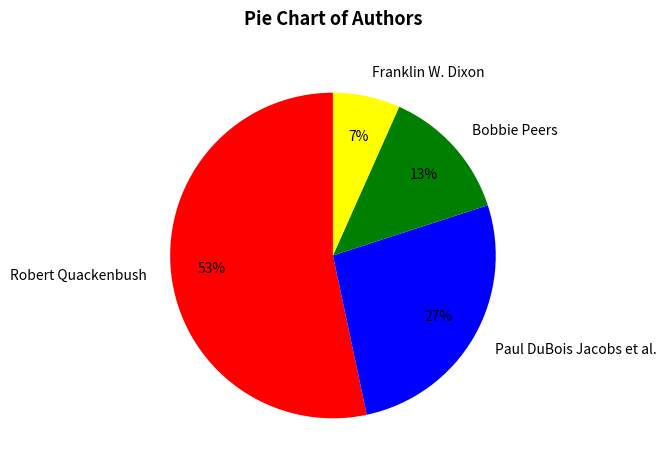

To the nearest percent, what portion does Bobbie Peers represent?

13%